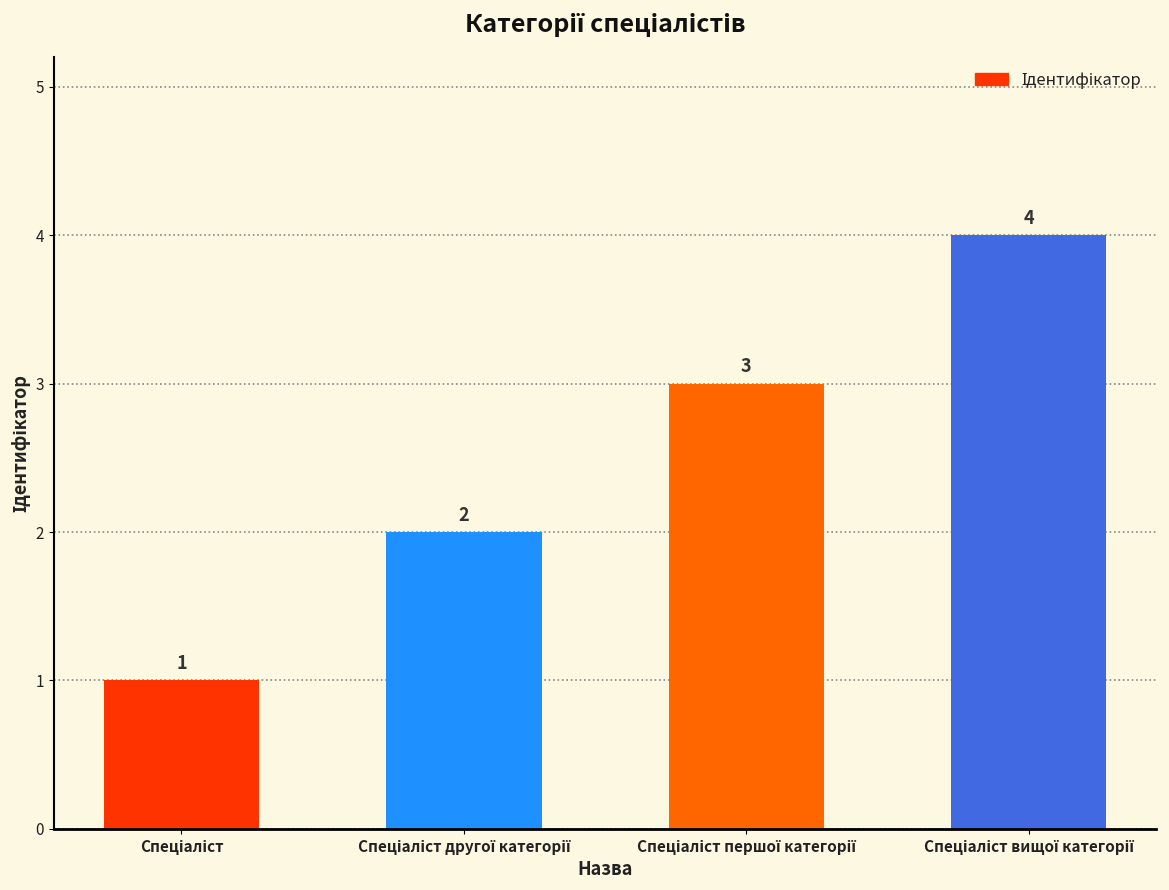

What is the sum of all values?

10